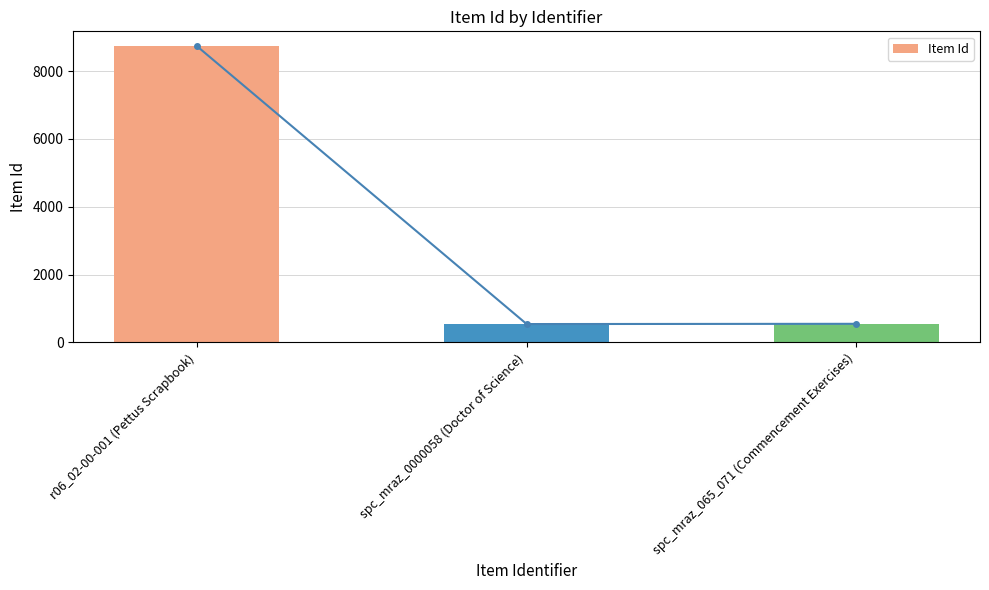

Rank the categories by value from lowest to highest.

spc_mraz_0000058 (Doctor of Science), spc_mraz_065_071 (Commencement Exercises), r06_02-00-001 (Pettus Scrapbook)